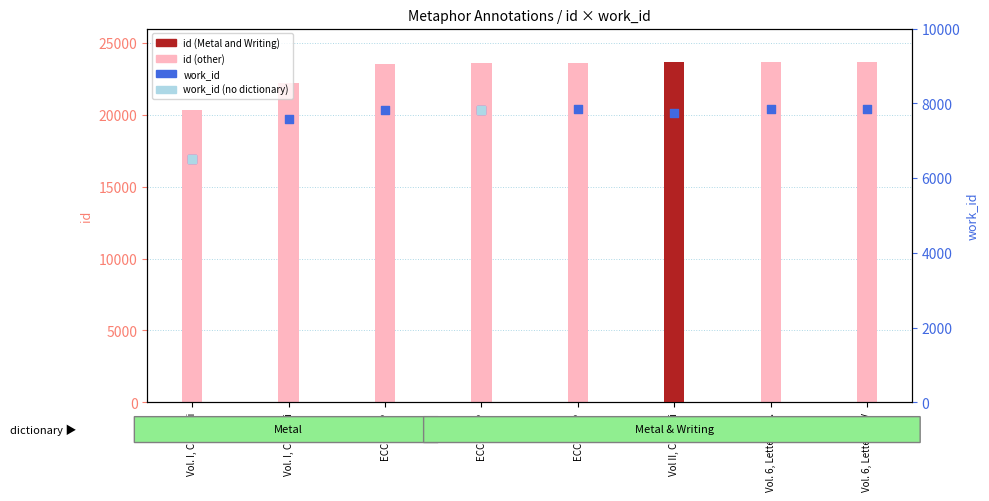

What is the change in value from Vol II, Chap xii to Vol. 6, Letter CVII.?

+104